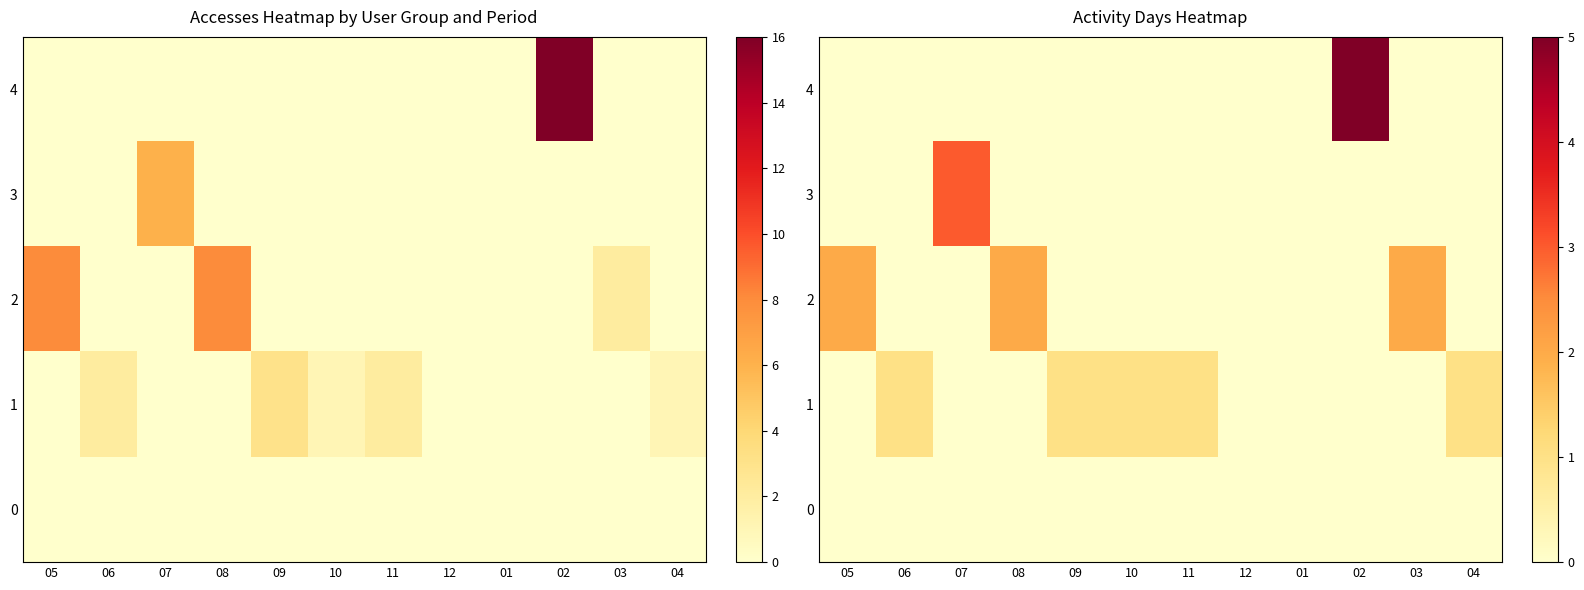

What is the total value across all series at 09?

1